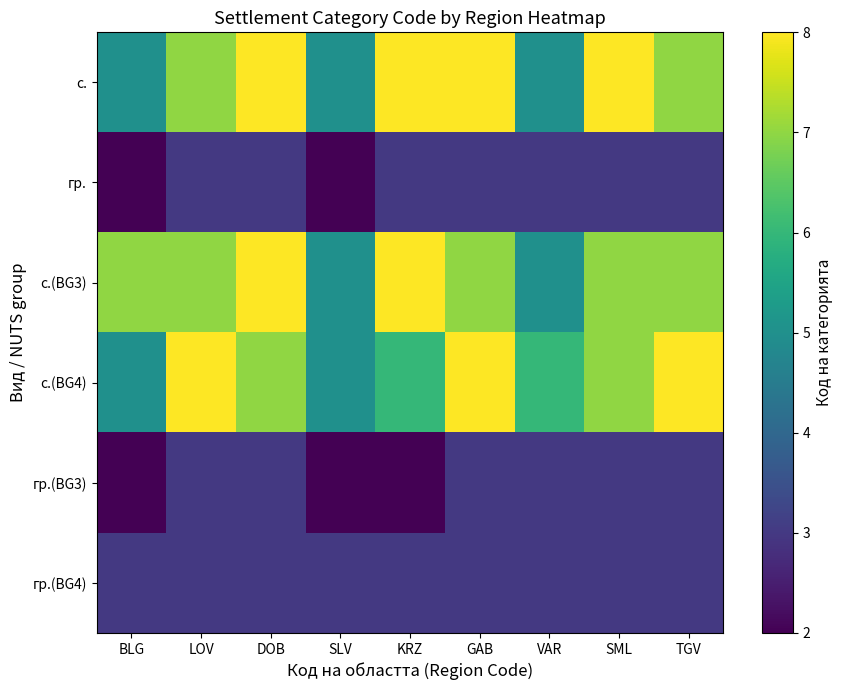

Which category has the highest value across all series?

DOB